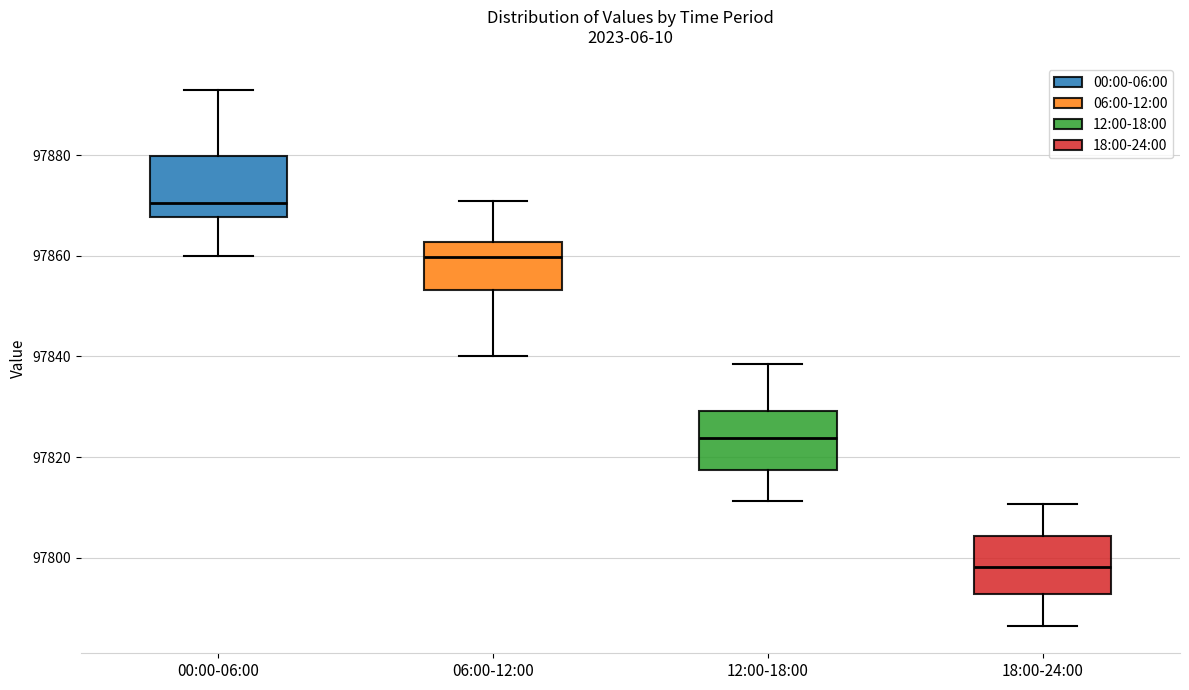

Which box's median line is the highest?

00:00-06:00